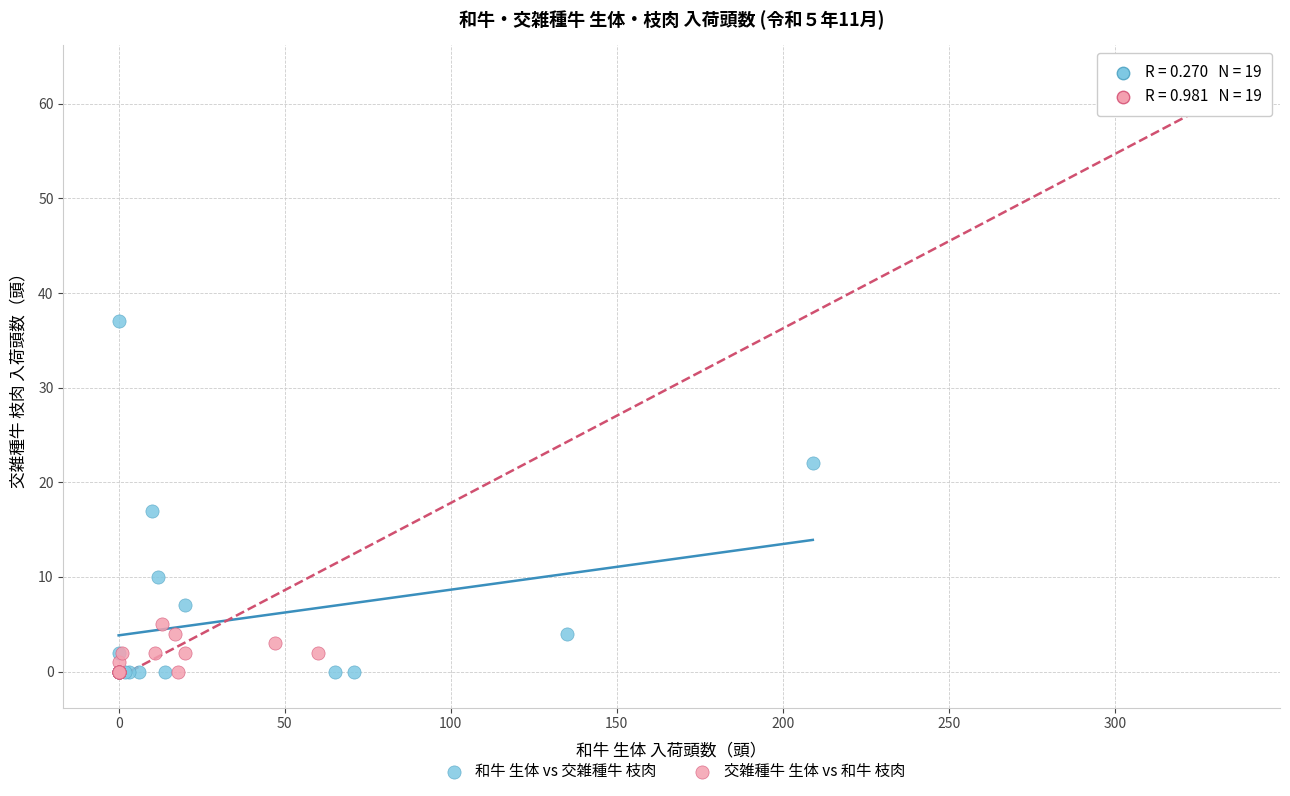

Which series reaches the maximum Y coordinate?

交雑種牛 生体 vs 和牛 枝肉